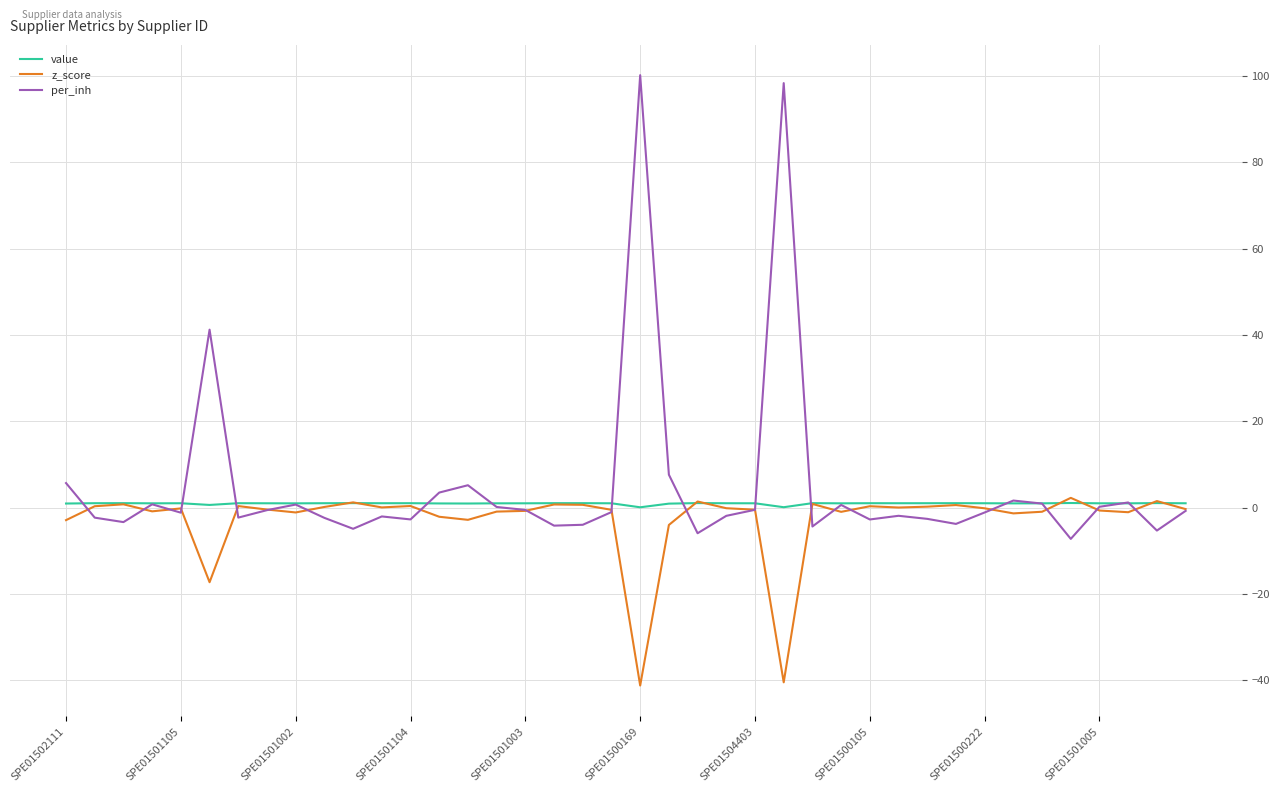

What is the minimum value shown in the chart?

-41.2